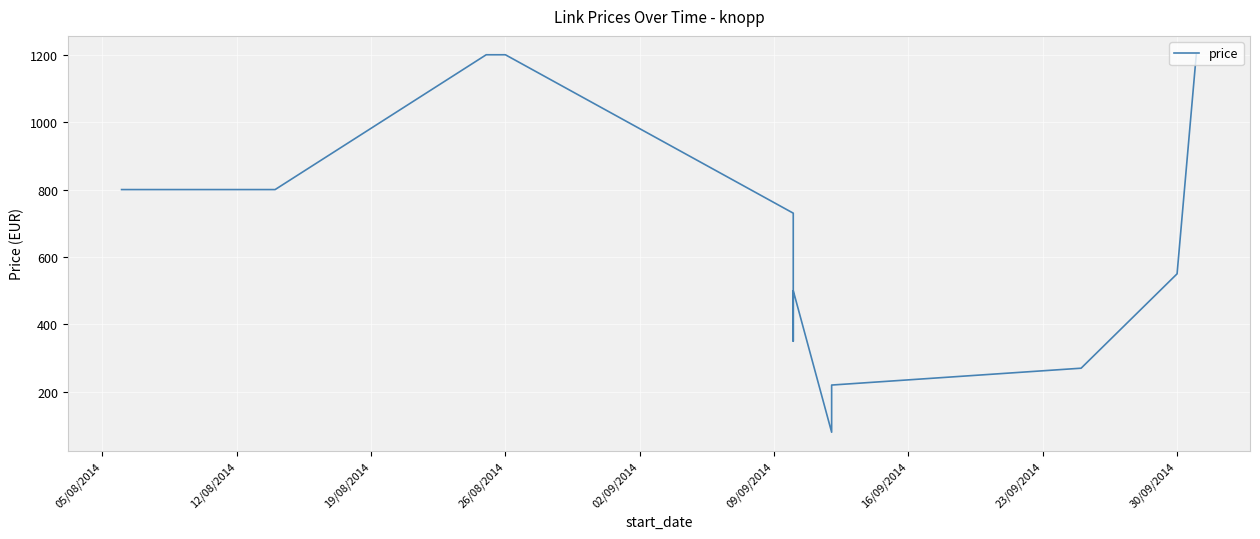

True or false: the data has more than 0 interior local peaks.

True